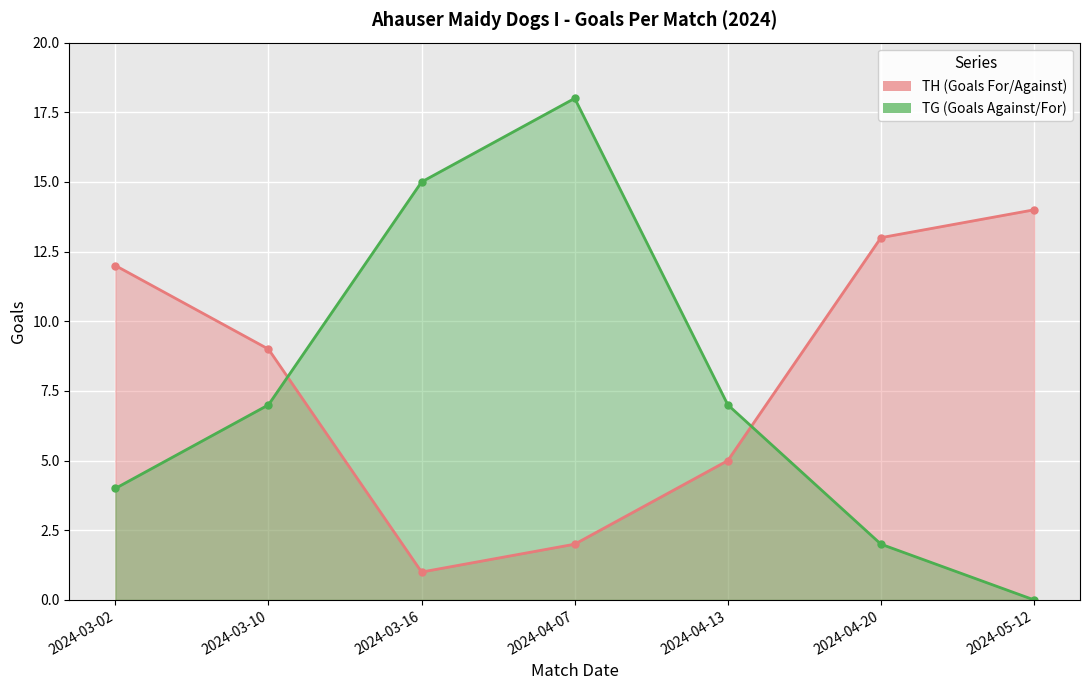

Where does the TH (Goals For/Against) series first go above 9?

2024-03-02